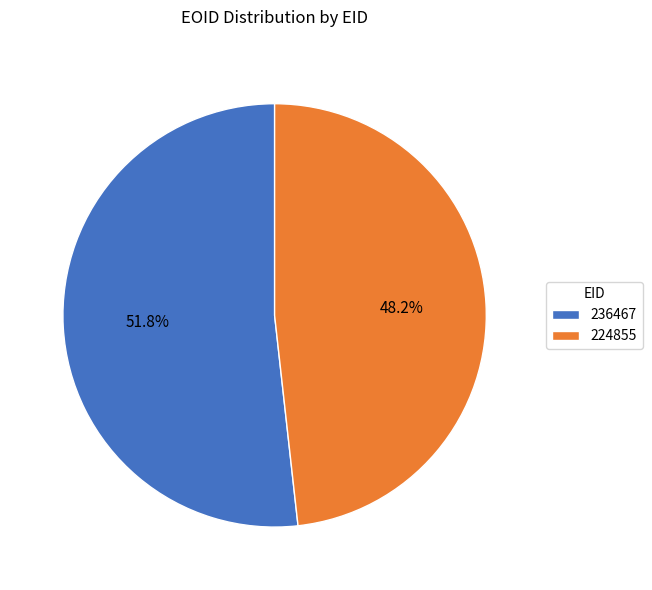

To the nearest percent, what is the average slice percentage?

50%